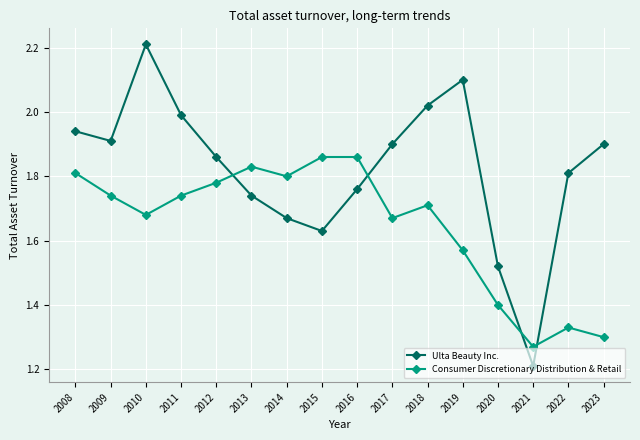

Which series has the largest range (max minus min)?

Ulta Beauty Inc.